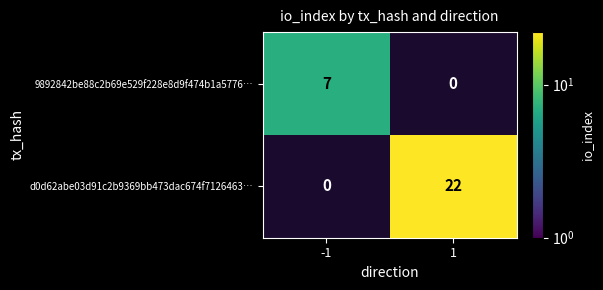

The 9892842be88c2b69e529f228e8d9f474b1a5776… series shows 2 at -1. True or false?

False